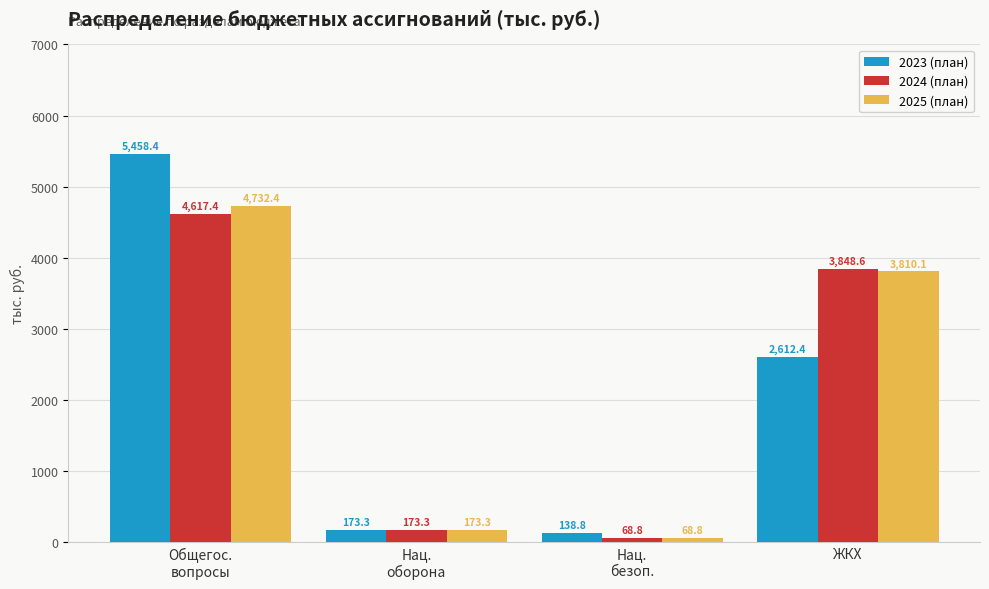

What is the value of the 2024 (план) bar at the 1st from the left?

4617.4